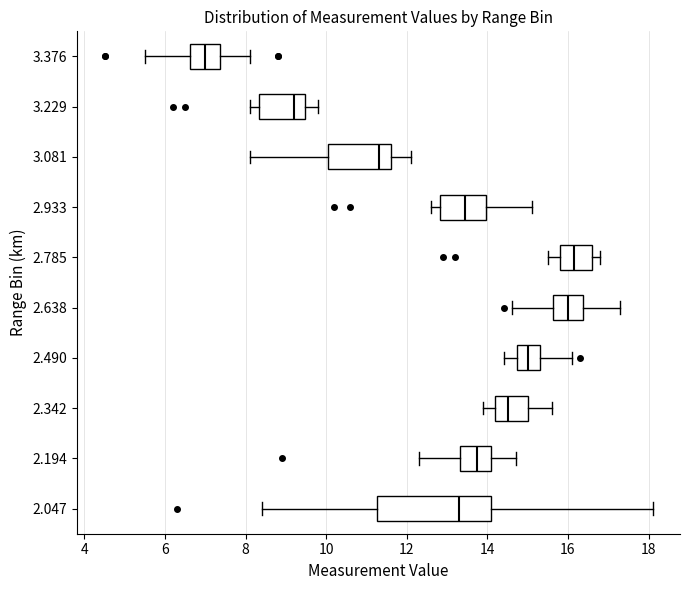

Reading bottom to top, transcribe this box plot: for each box, give where its median line is, the range the box spans, and where its two whiskers end, as read against the x-axis. The values are not printed on the chart, so give them approximately, as read against the axis.

2.047: median 13.4, box 11.2 to 14.2, whiskers 8.4 to 18.2
2.194: median 13.8, box 13.4 to 14.2, whiskers 12.4 to 14.8
2.342: median 14.6, box 14.2 to 15.0, whiskers 14.0 to 15.6
2.490: median 15.0, box 14.8 to 15.4, whiskers 14.4 to 16.2
2.638: median 16.0, box 15.6 to 16.4, whiskers 14.6 to 17.4
2.785: median 16.2, box 15.8 to 16.6, whiskers 15.6 to 16.8
2.933: median 13.4, box 12.8 to 14.0, whiskers 12.6 to 15.2
3.081: median 11.4, box 10.0 to 11.6, whiskers 8.2 to 12.2
3.229: median 9.2, box 8.4 to 9.4, whiskers 8.2 to 9.8
3.376: median 7.0, box 6.6 to 7.4, whiskers 5.6 to 8.2